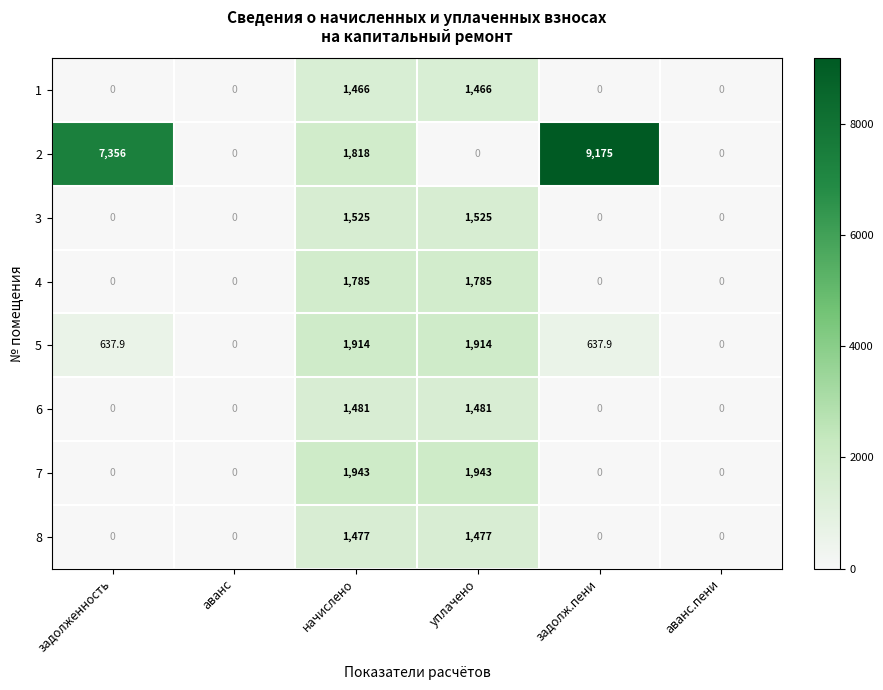

The 7 series shows 1943.0 at уплачено. True or false?

True